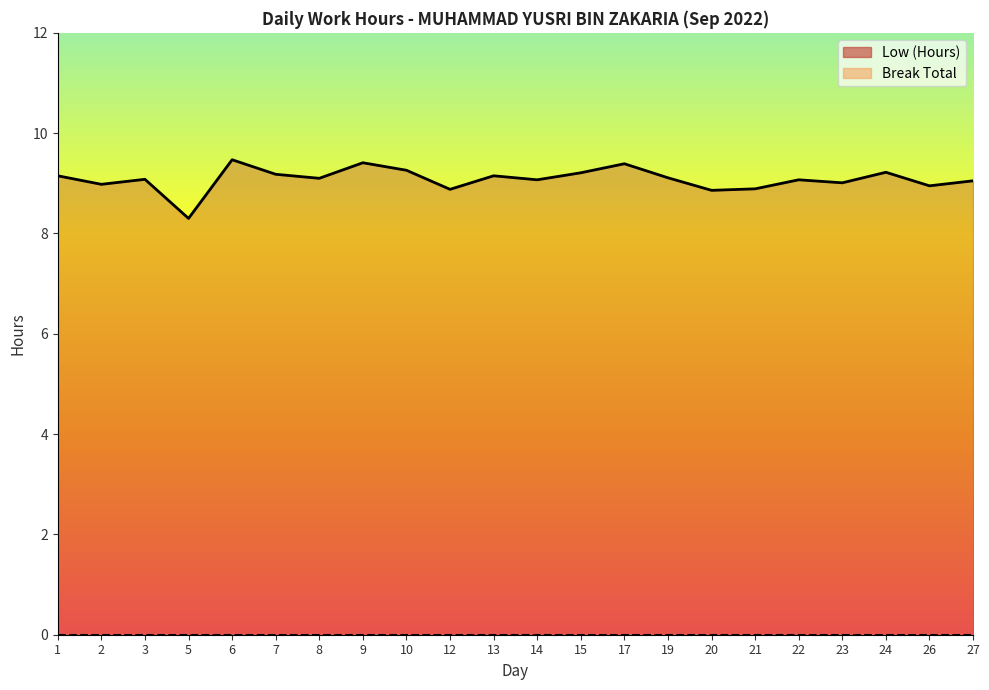

What is the value of the 4th point from the left?

8.3